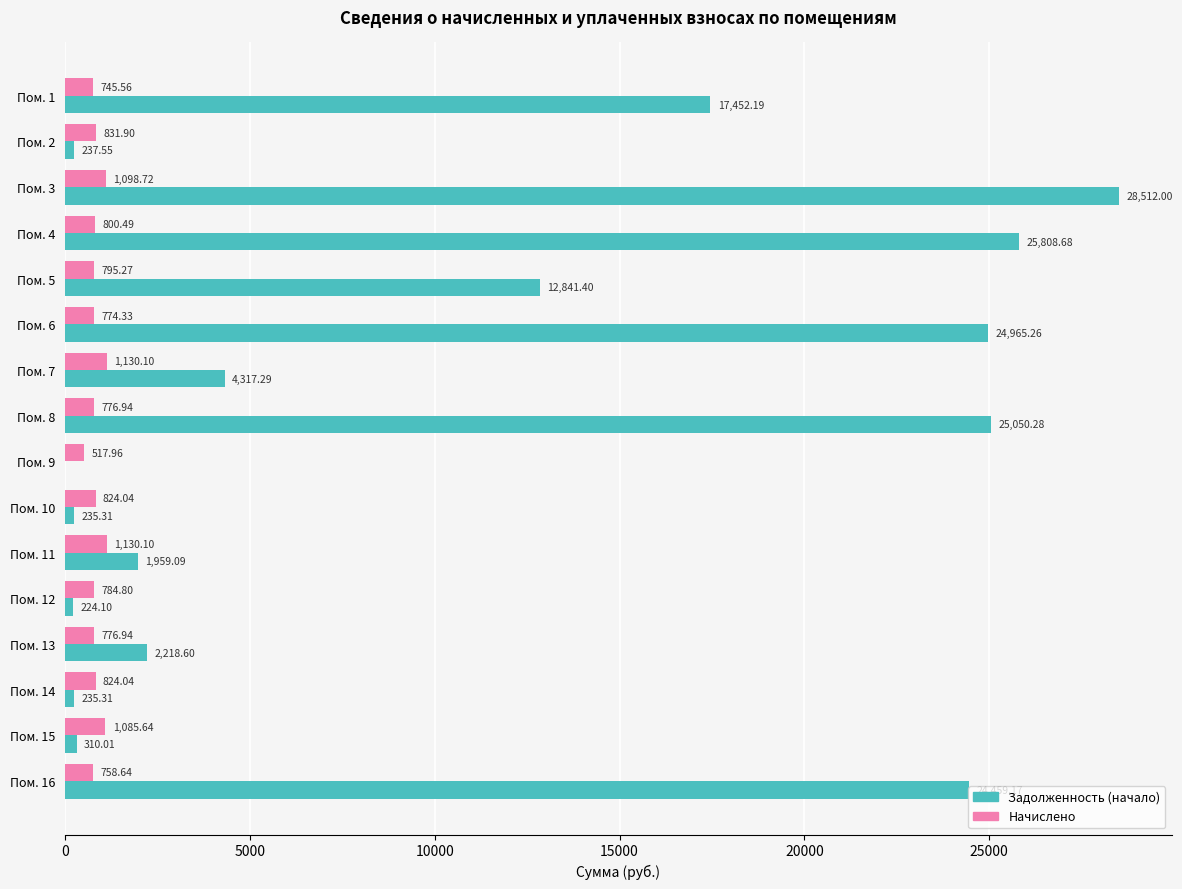

Which series changed the most between Пом. 3 and Пом. 13?

Задолженность (начало)